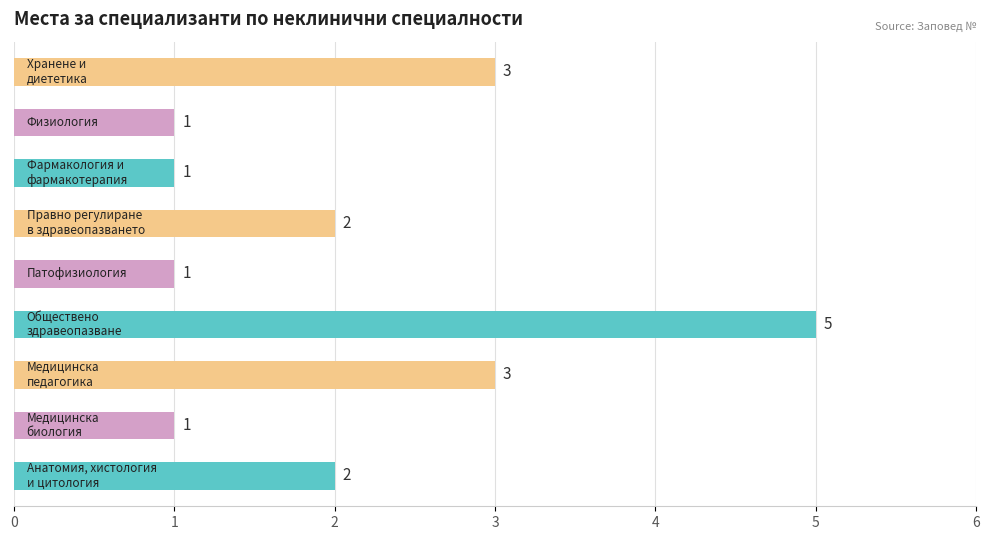

How many values are between 1 and 3?

8